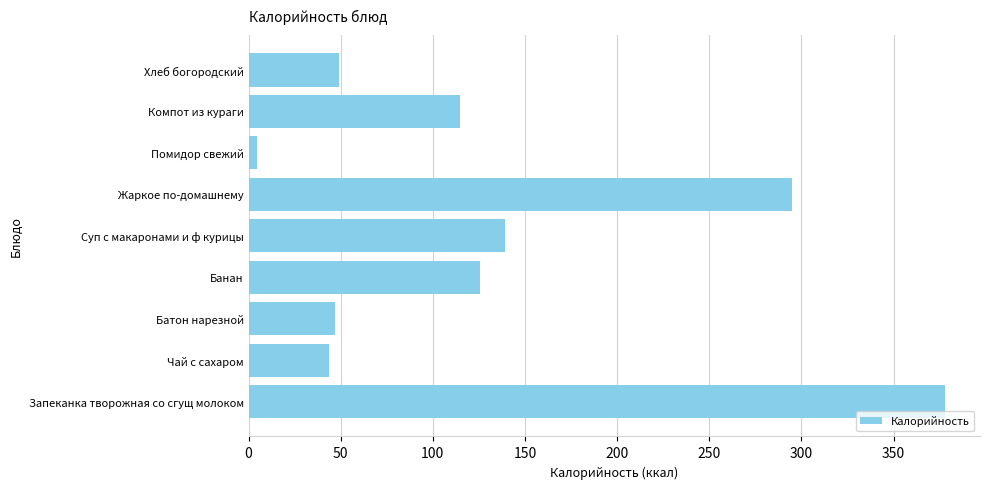

Are the bars grouped side by side (vs. stacked)?

No